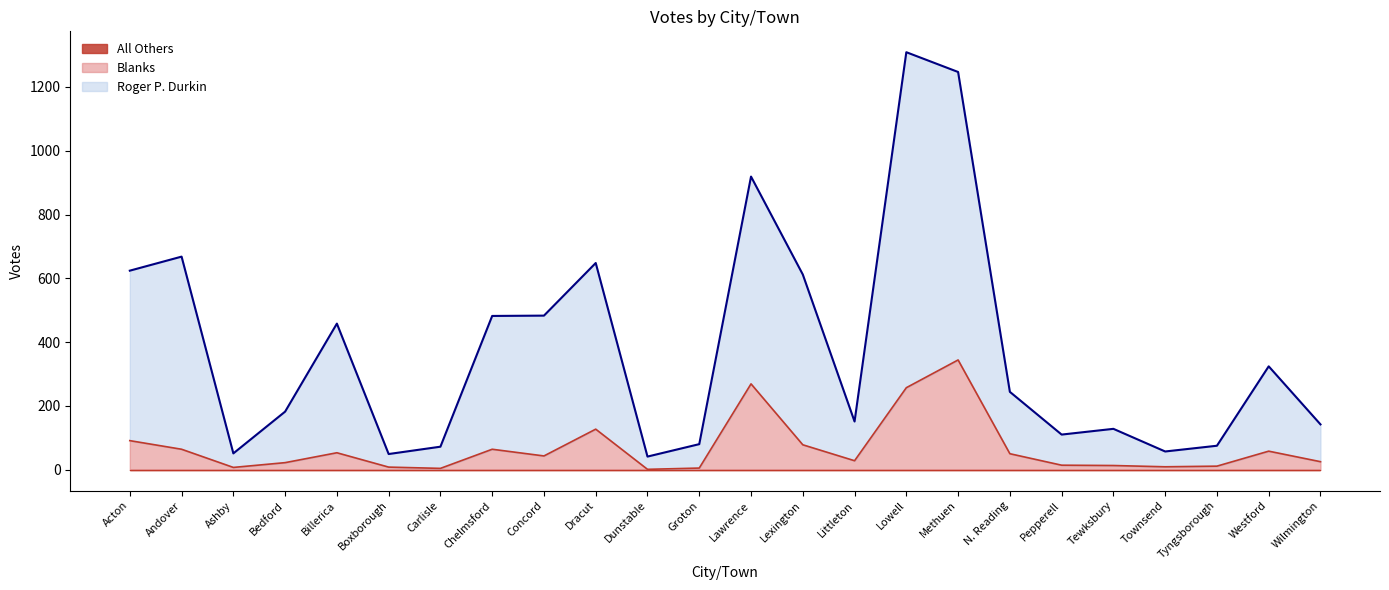

Which label corresponds to the smallest value in the chart?

Dunstable